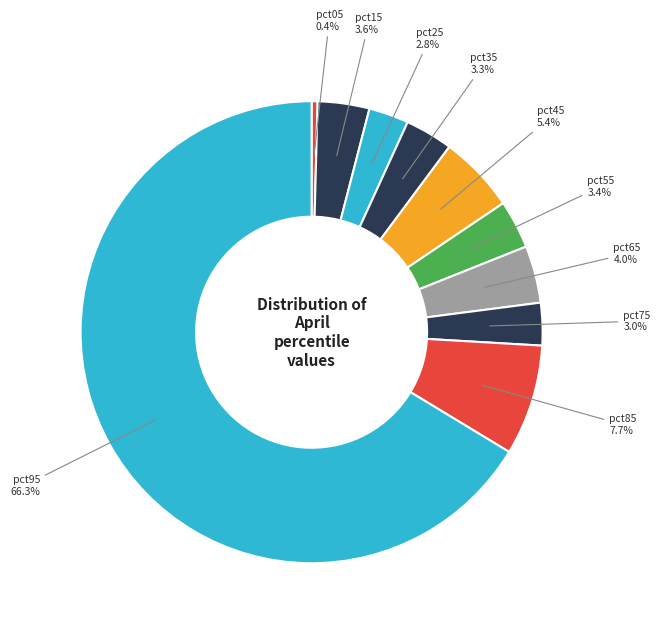

Which category accounts for the majority?

pct95